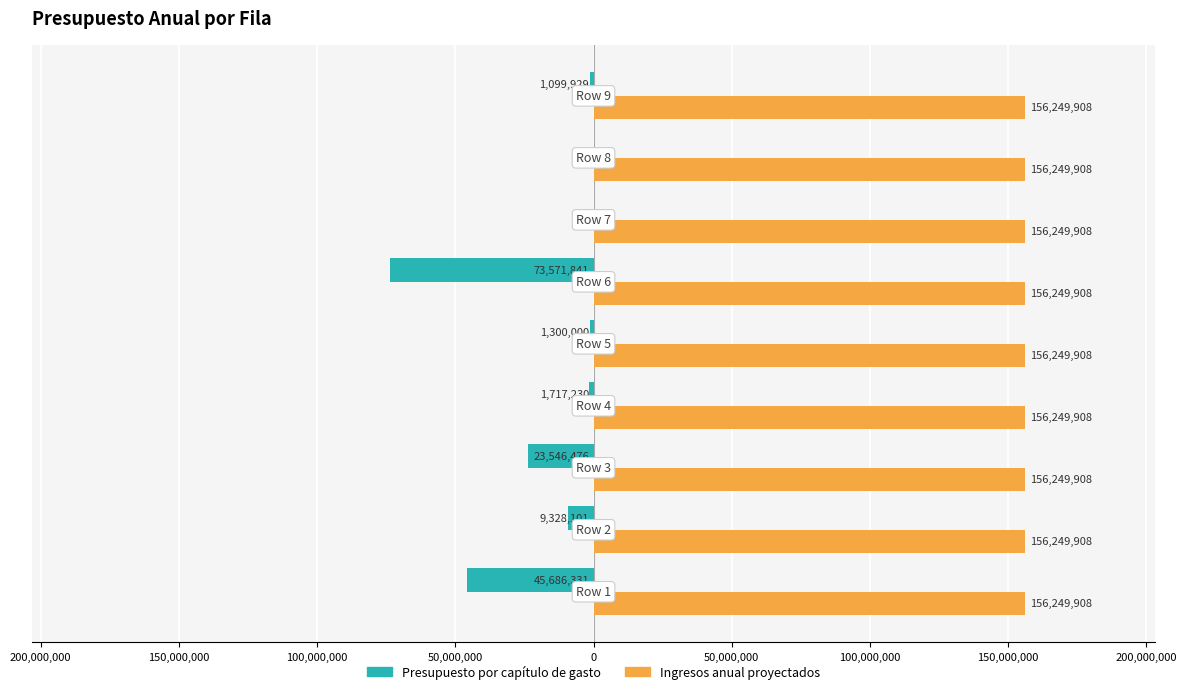

What is the smallest value displayed?

-73571841.0